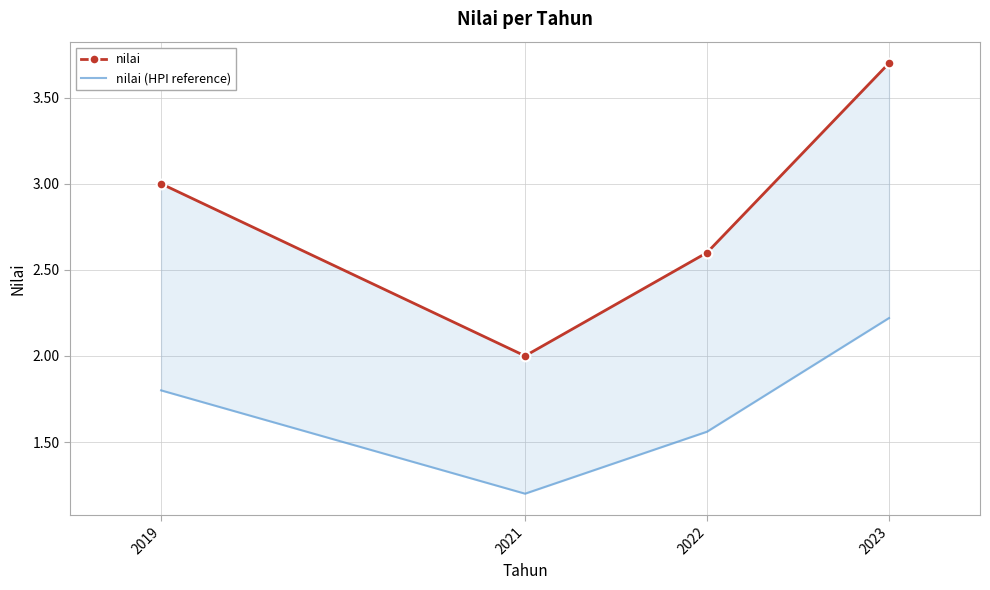

Reading left to right, transcribe all the data shown in this chart.

nilai: 2019=3.0	2021=2.0	2022=2.6	2023=3.7
nilai (HPI reference): 2019=1.8	2021=1.2	2022=1.6	2023=2.2